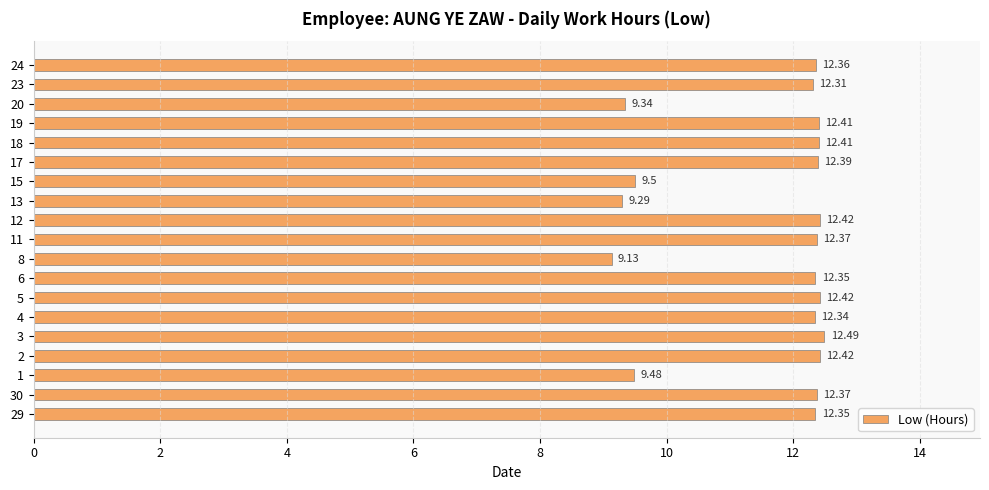

Between 20 and 15, which is larger?

15